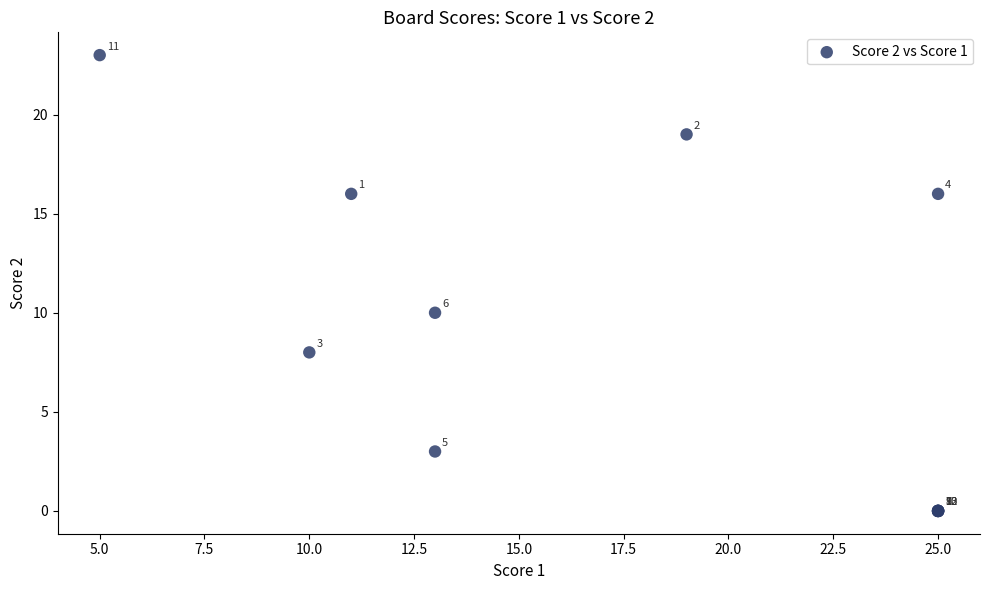

What Y value in the scatter plot is closest to 11?

10